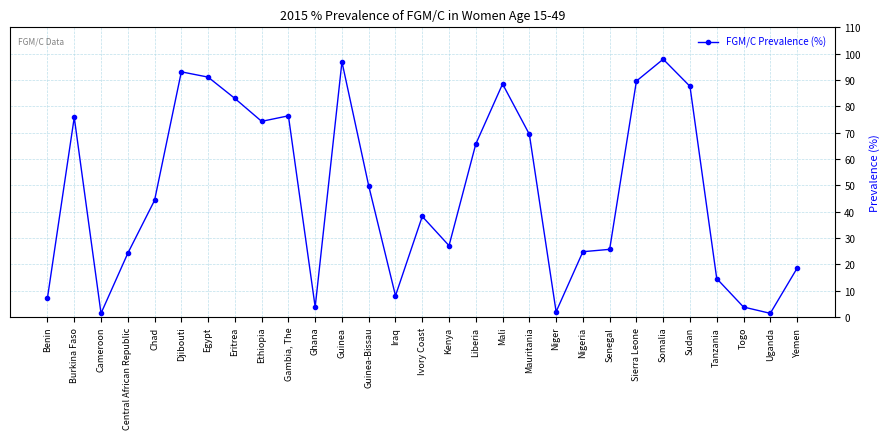

How many interior local peaks (higher than both neighbors) does the data have?

7